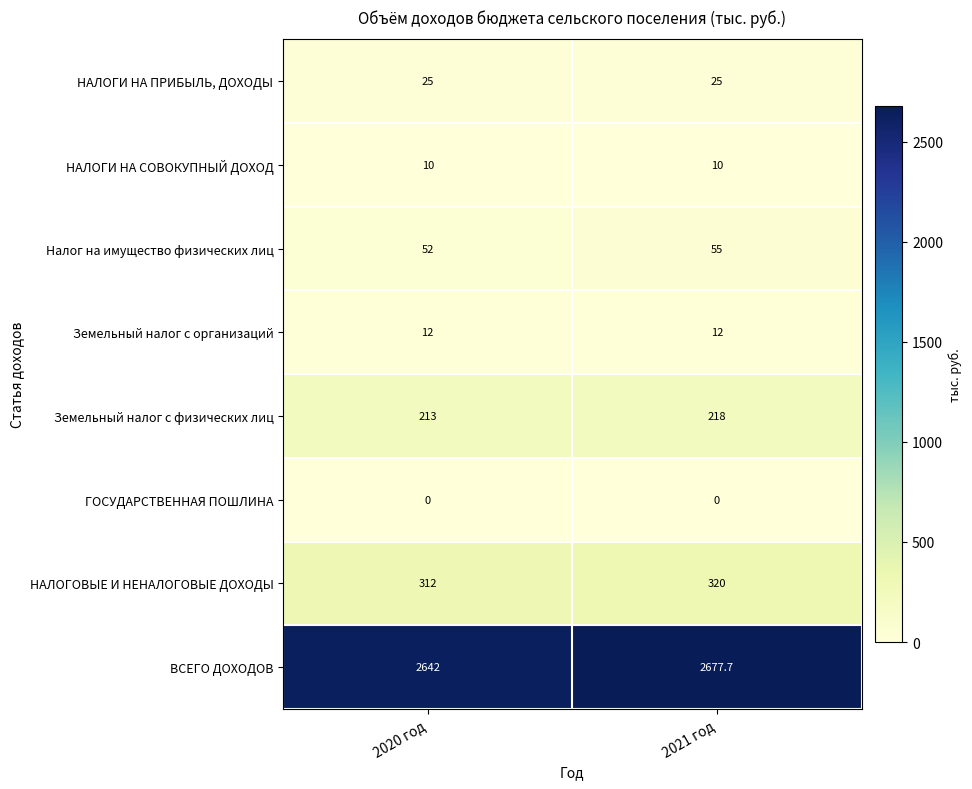

Which series has the largest range (max minus min)?

ВСЕГО ДОХОДОВ